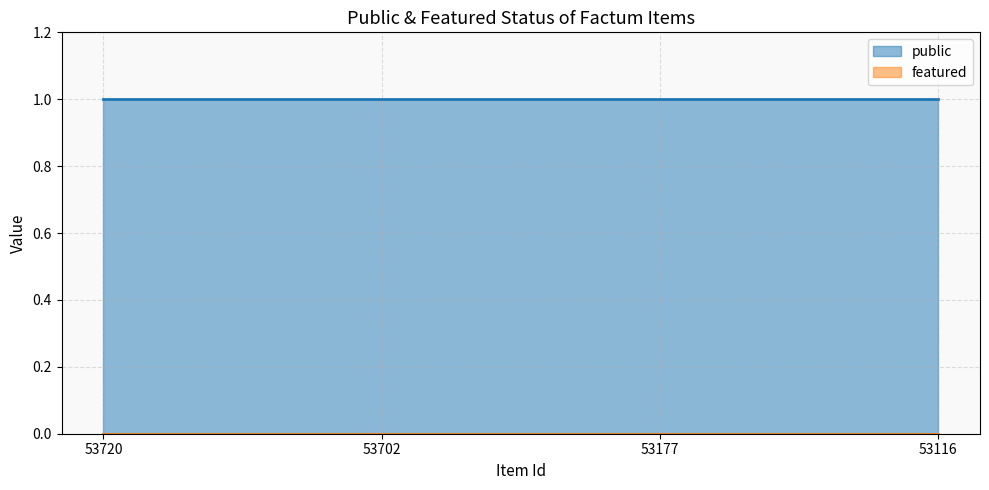

How many lines are shown in the chart?

2